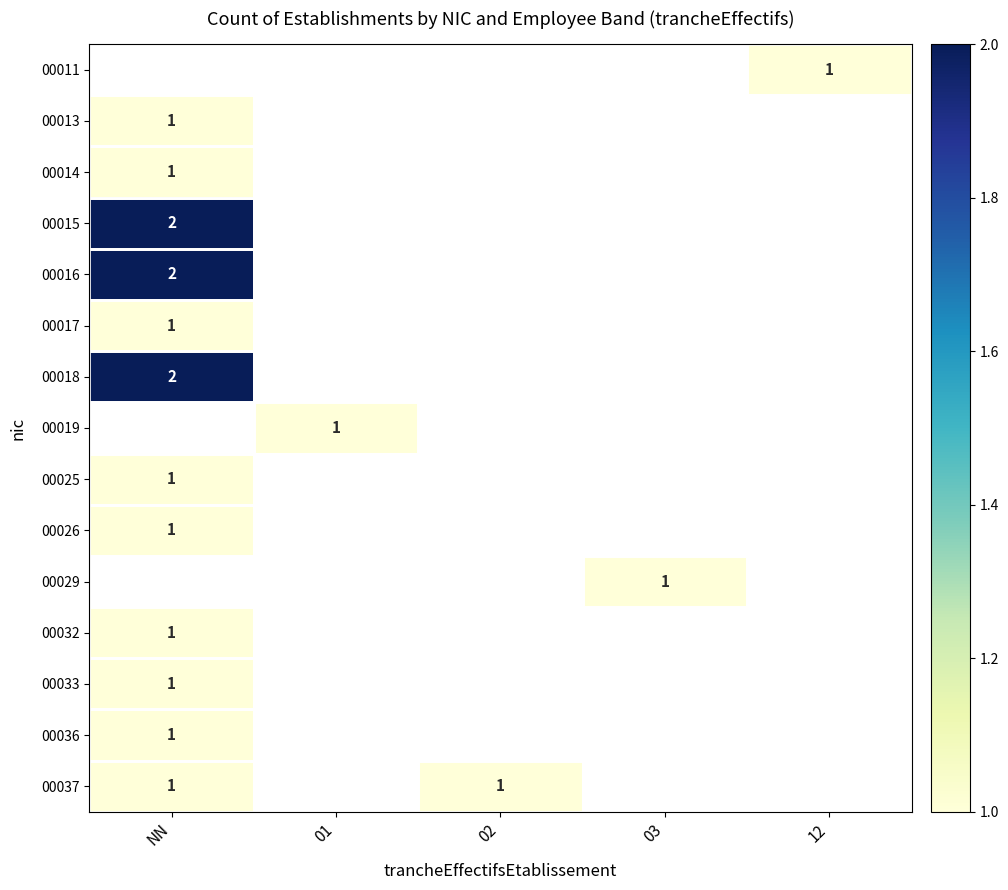

The value of 00037 at NN is 1.5. True or false?

False